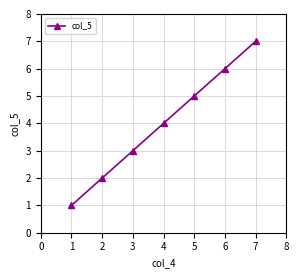

What is the value of the 2nd point from the left?

2